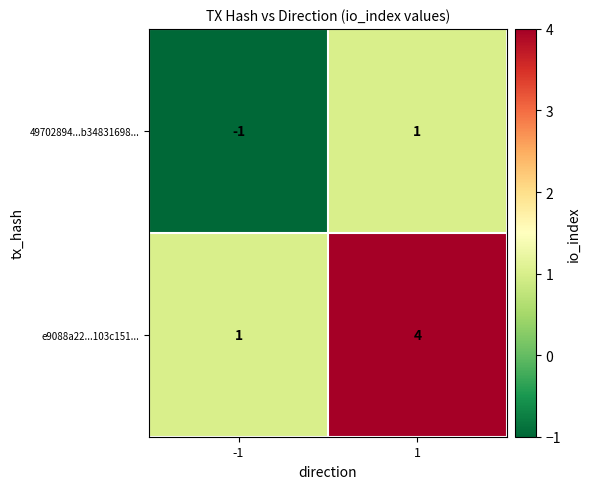

What value does the e9088a22...103c151... series have at 1?

4